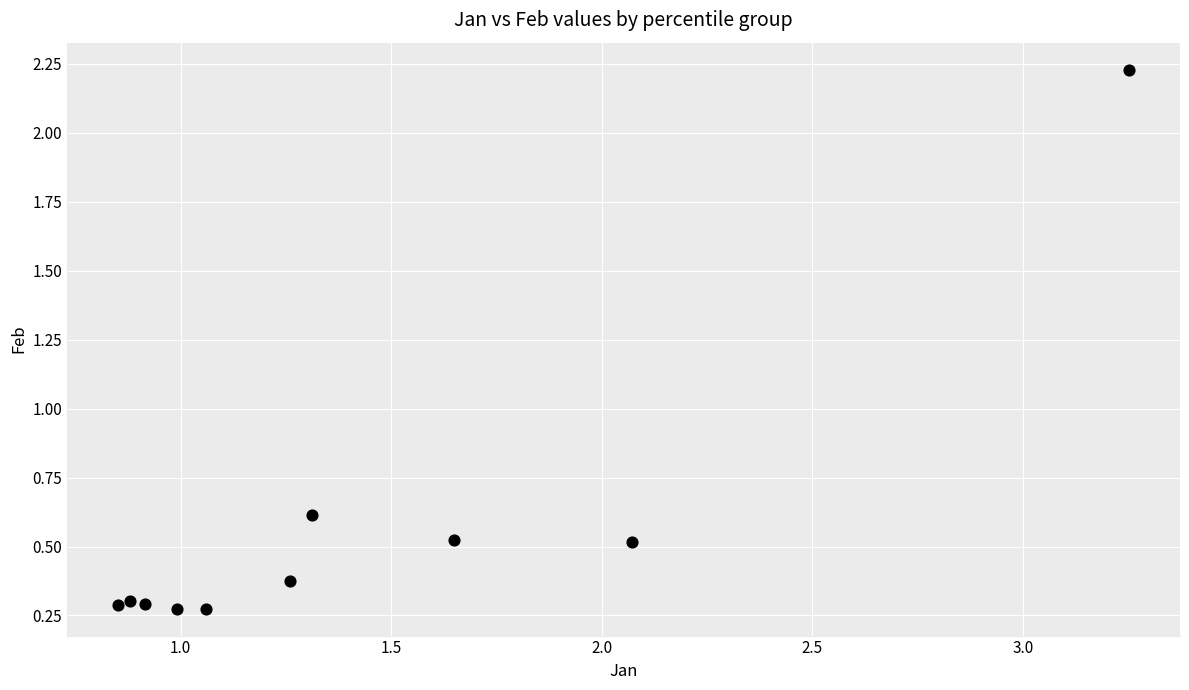

What Y value in the scatter plot is closest to 1?

0.6